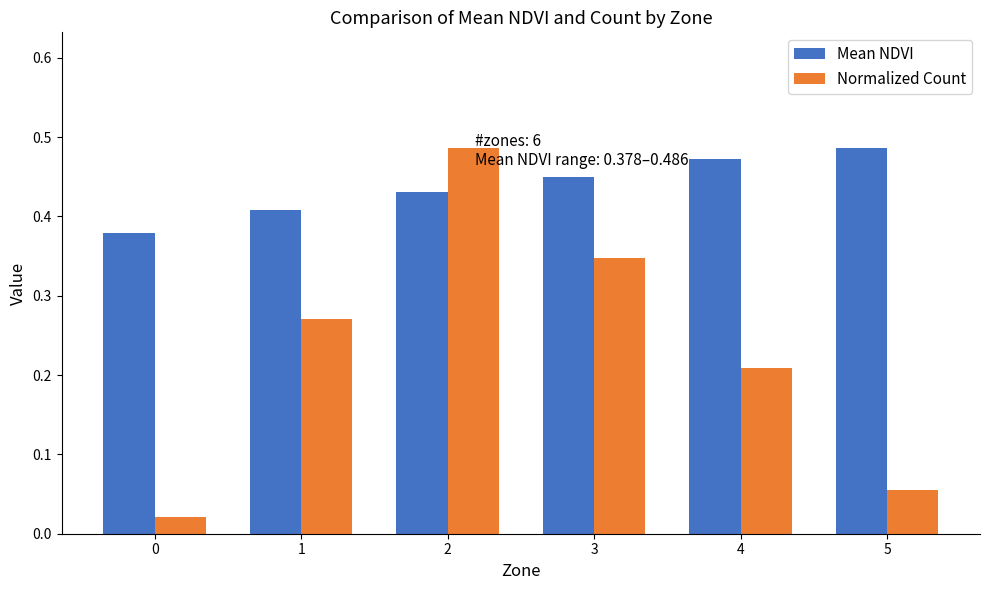

Rank the series at 4 from highest to lowest value.

Mean NDVI, Normalized Count